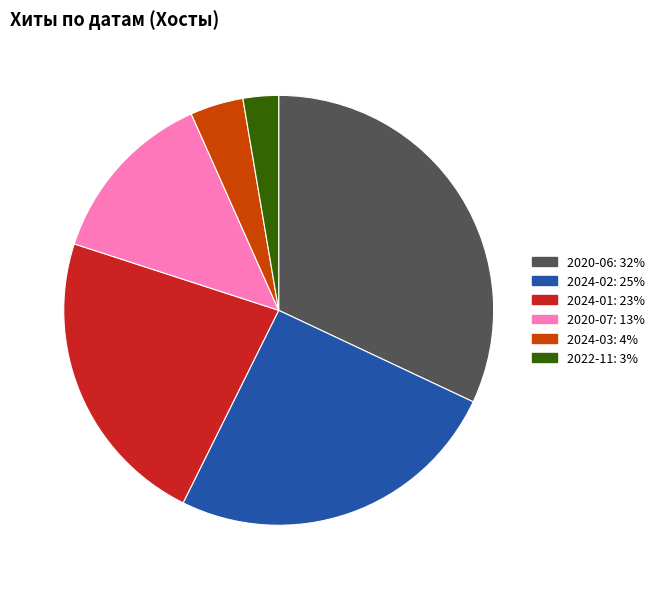

Does any single category account for the majority?

No